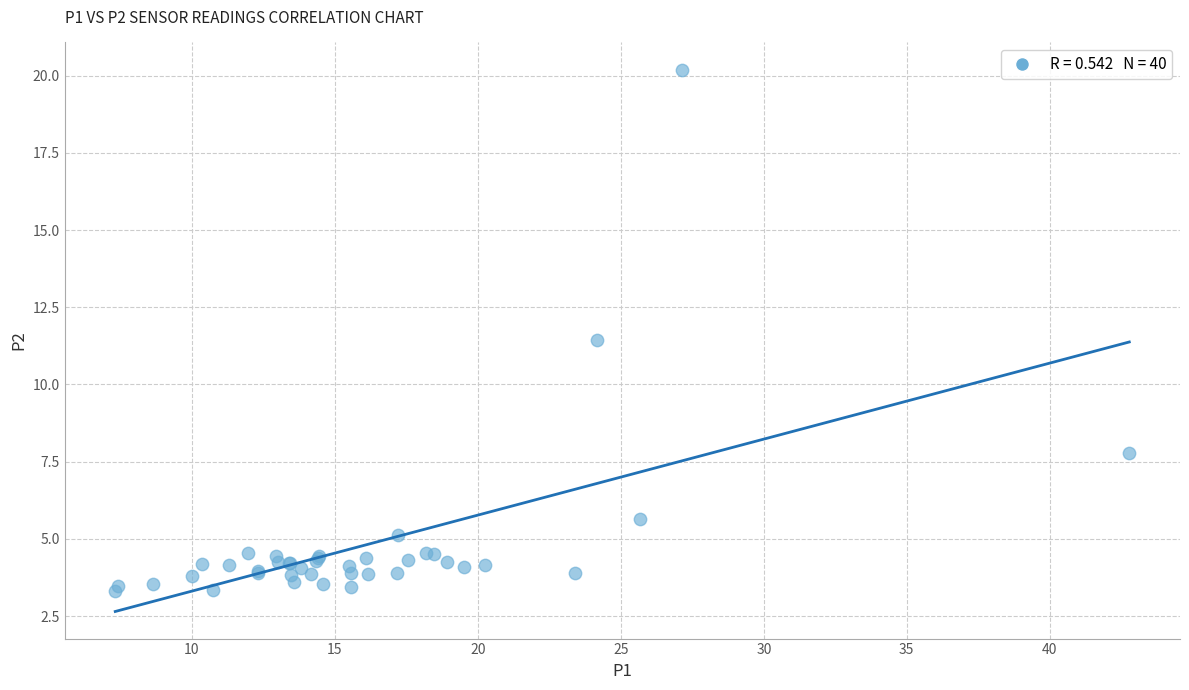

What Y value in the scatter plot is closest to 11?

11.4